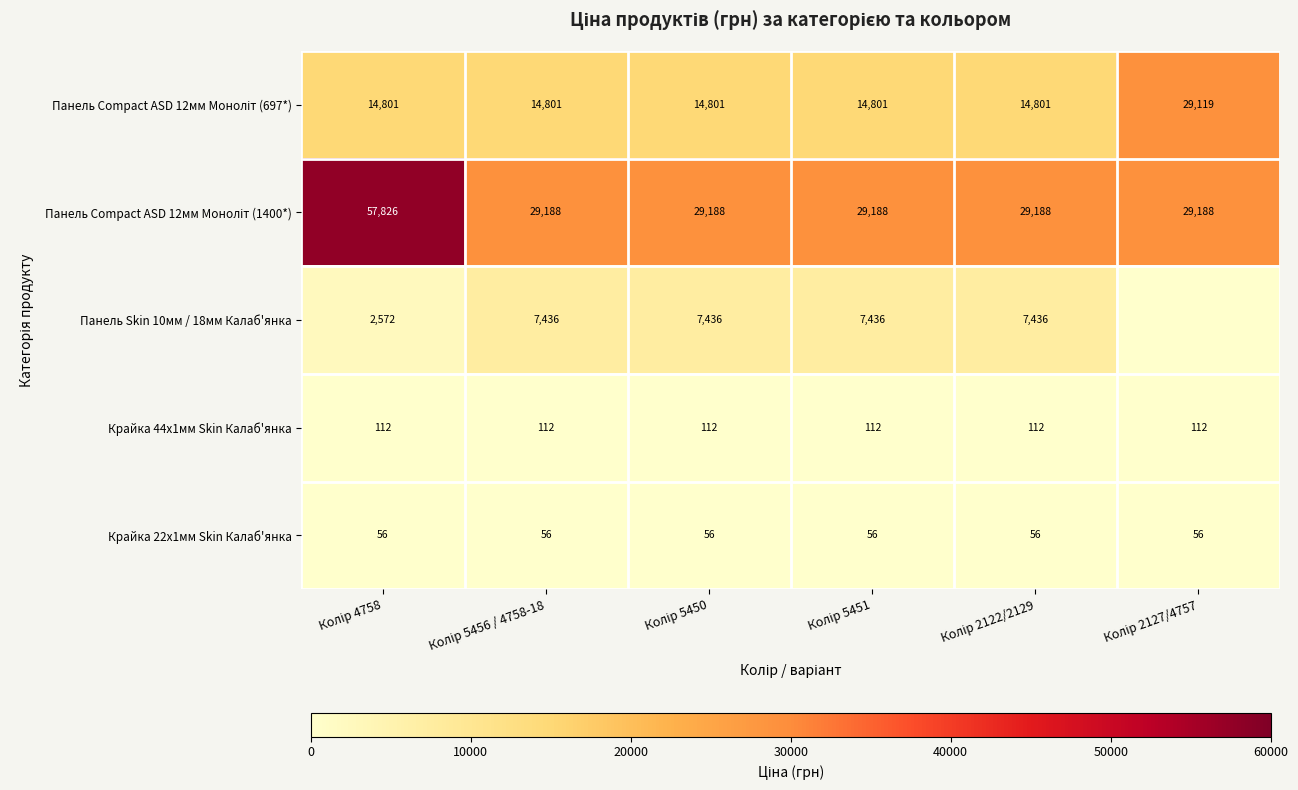

What is the maximum value for Крайка 22x1мм Skin Калаб'янка?

56